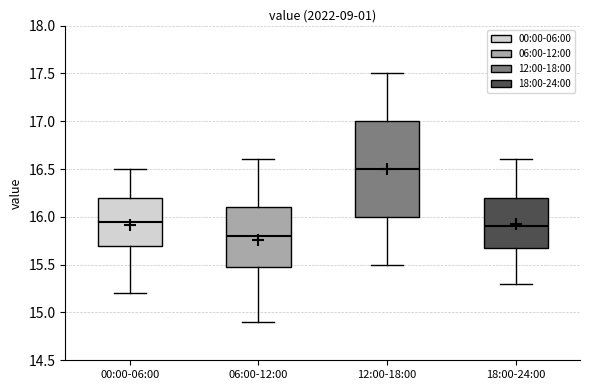

Reading left to right, transcribe this box plot: for each box, give where its median line is, the range the box spans, and where its two whiskers end, as read against the y-axis. The values are not printed on the chart, so give them approximately, as read against the axis.

00:00-06:00: median 15.95, box 15.70 to 16.20, whiskers 15.20 to 16.50
06:00-12:00: median 15.80, box 15.50 to 16.10, whiskers 14.90 to 16.60
12:00-18:00: median 16.50, box 16.00 to 17.00, whiskers 15.50 to 17.50
18:00-24:00: median 15.90, box 15.70 to 16.20, whiskers 15.30 to 16.60